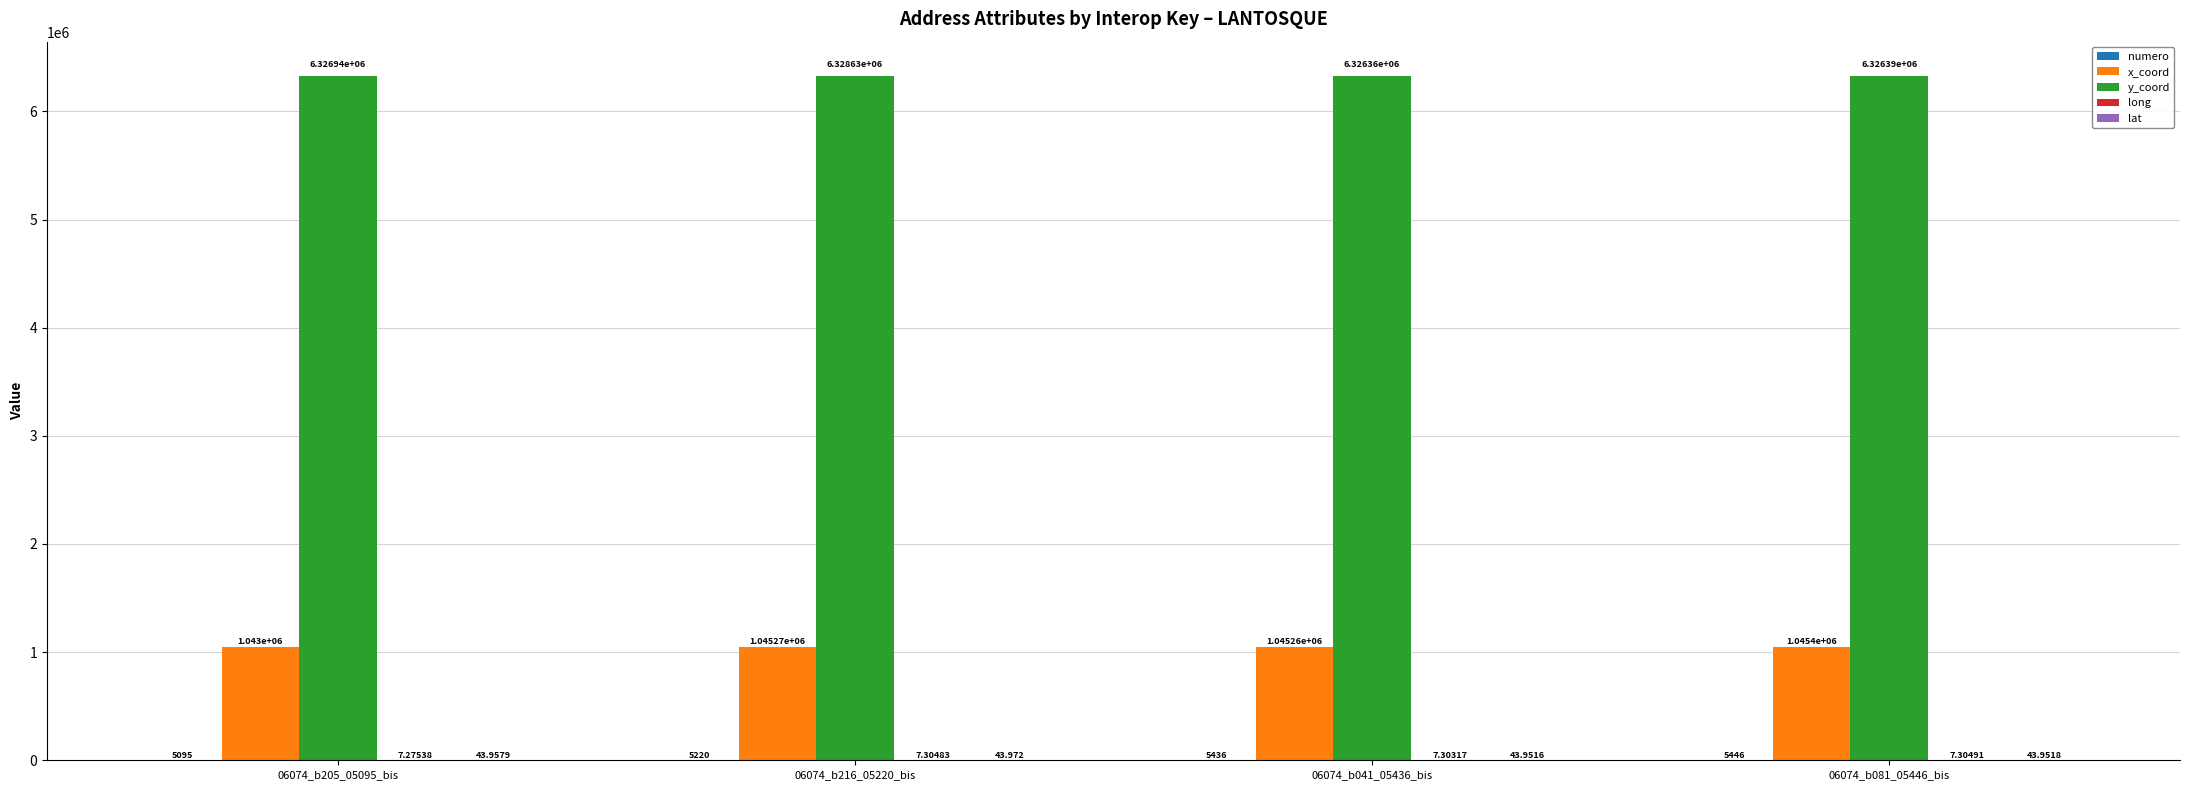

Between 06074_b216_05220_bis and 06074_b081_05446_bis, which series saw the biggest shift?

y_coord